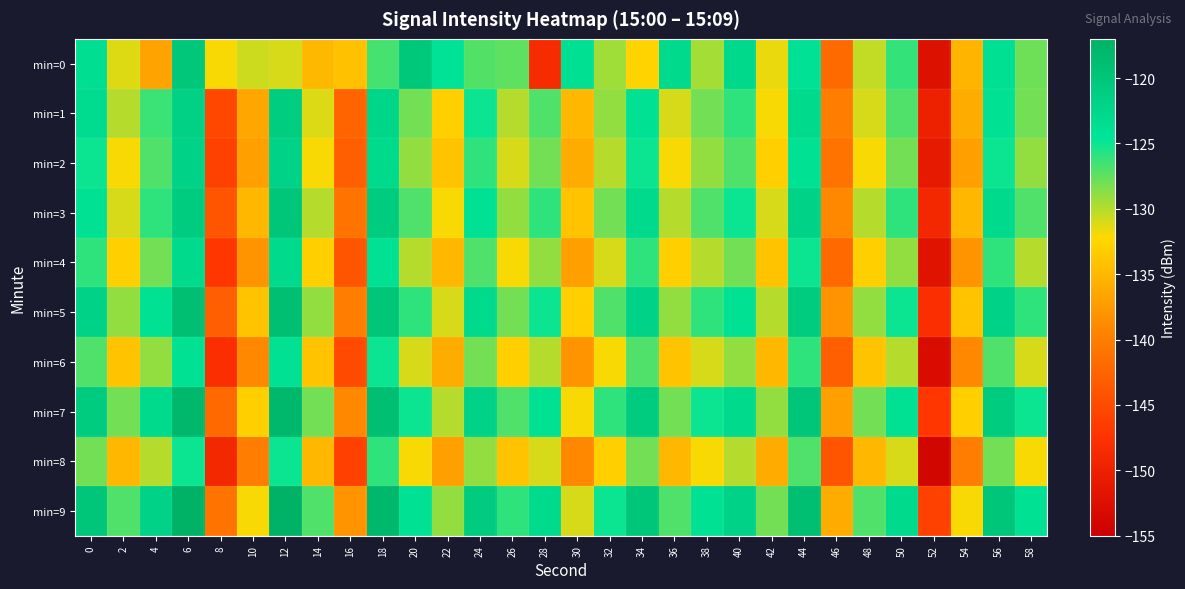

Which has a higher value, 20 or 18?

20